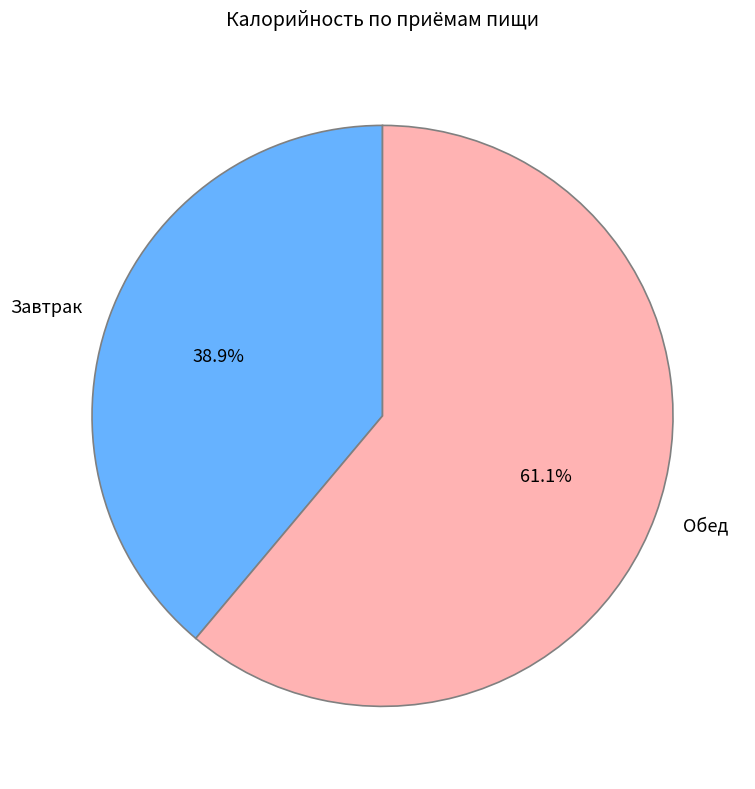

Rank the categories by value from lowest to highest.

Завтрак, Обед